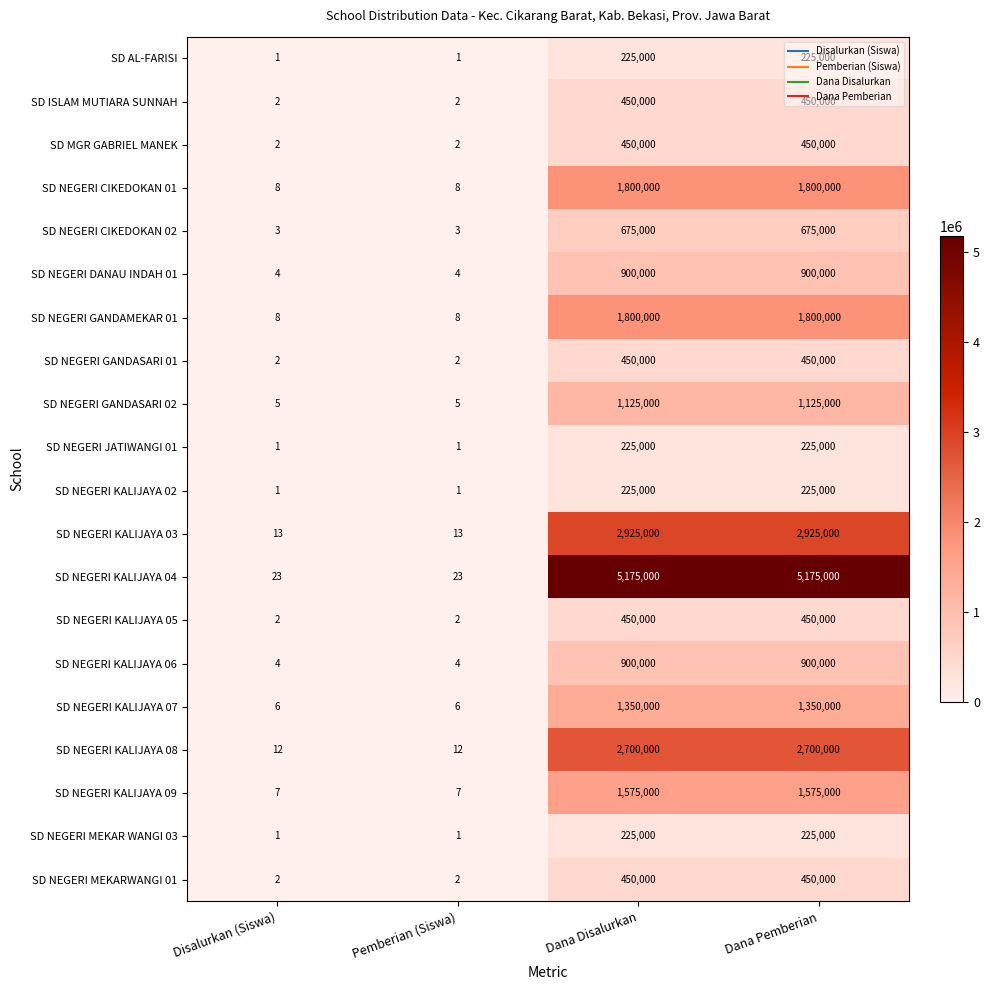

Count the SD NEGERI CIKEDOKAN 02 values in the range 3 to 675000.

4